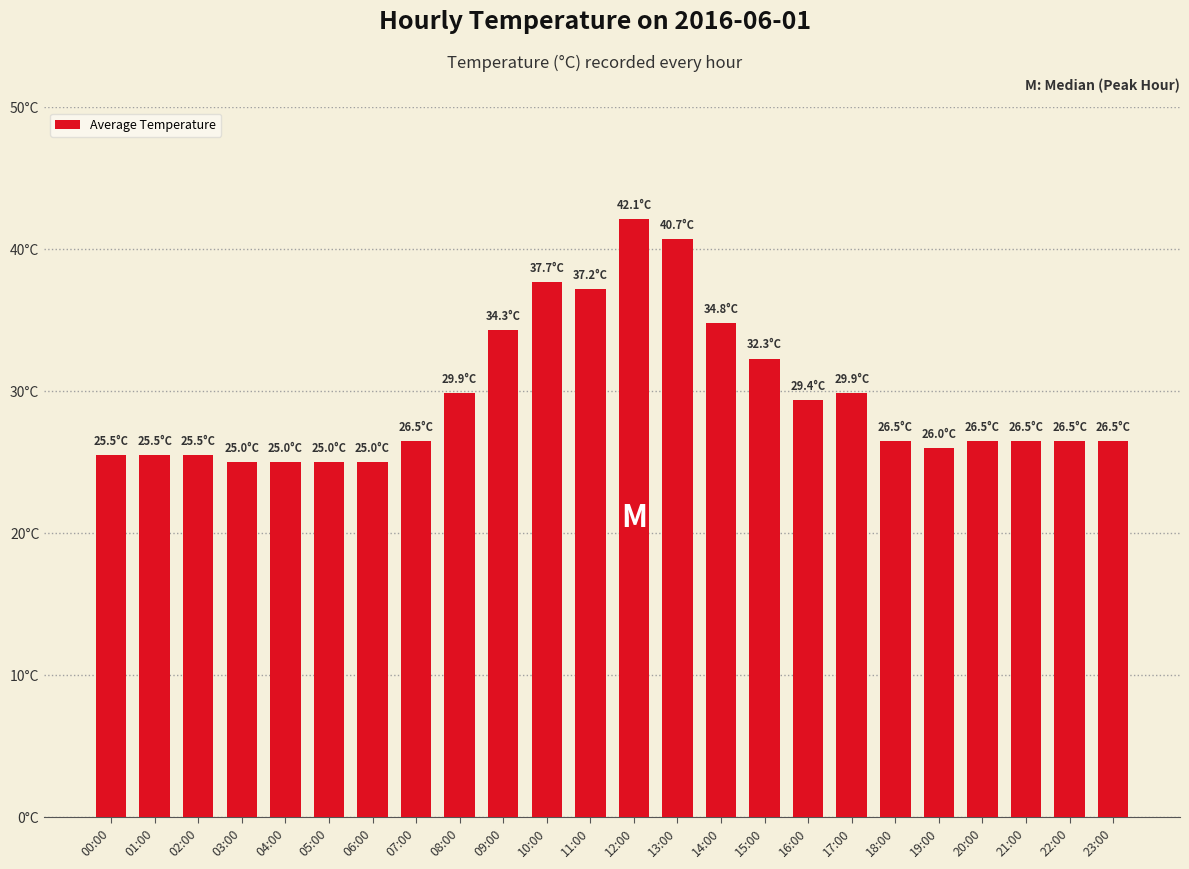

True or false: the data shows 25.0 at 05:00.

True